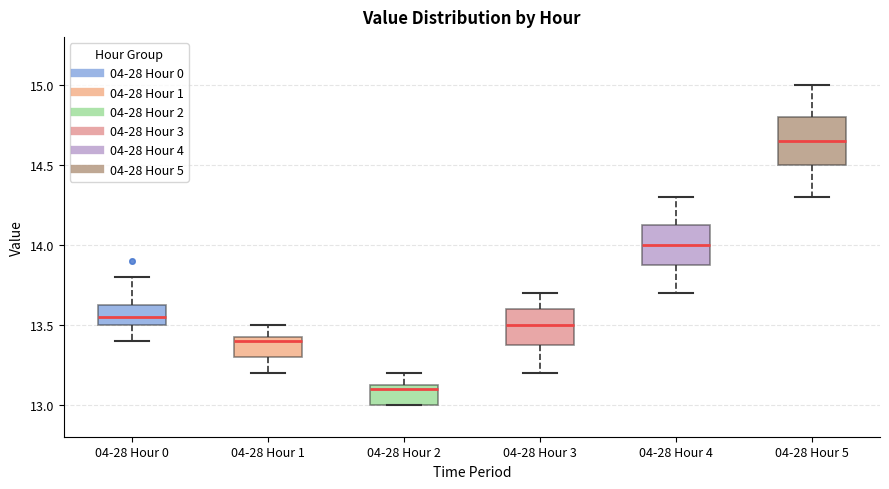

Where does the upper whisker of the box for 04-28 Hour 3 end on the y-axis? The values are not printed on the chart, so give them approximately, as read against the axis.

13.70